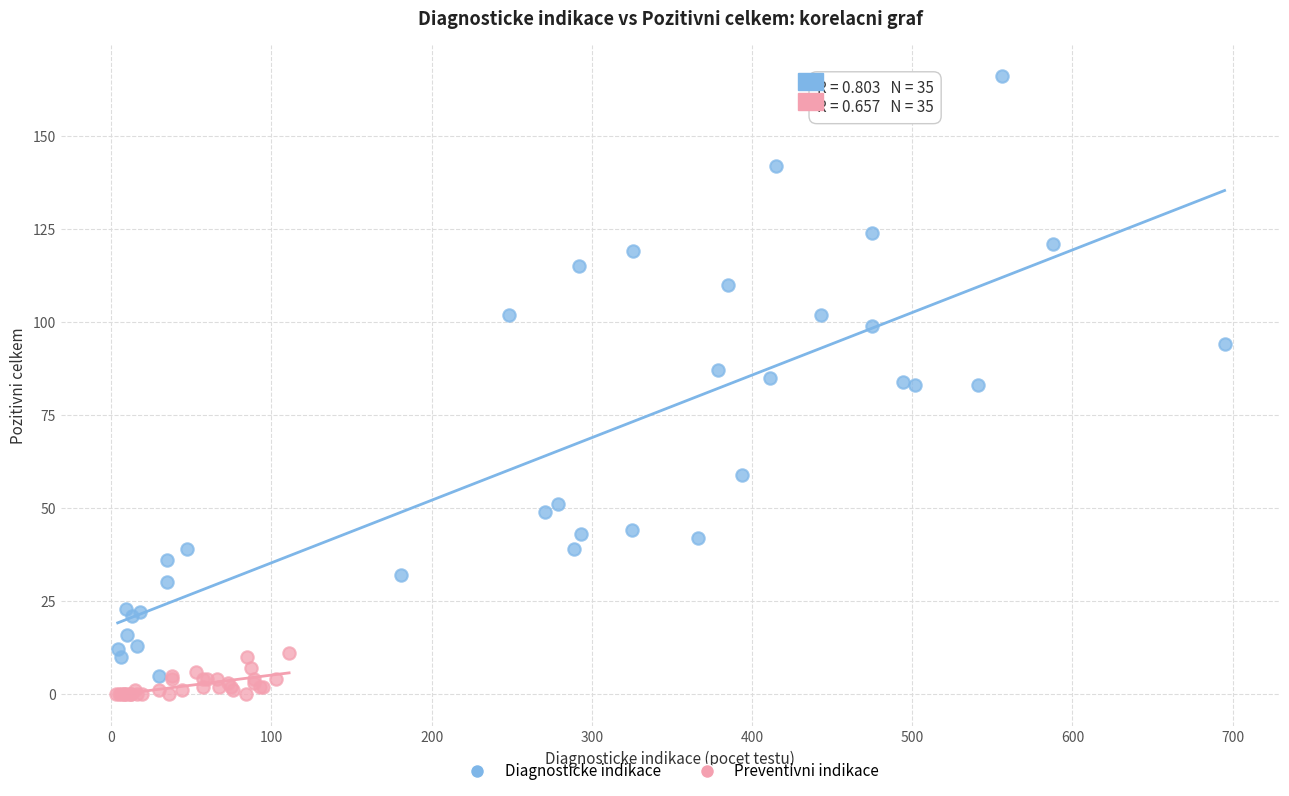

Which series contains the lowest Y value?

Preventivni indikace